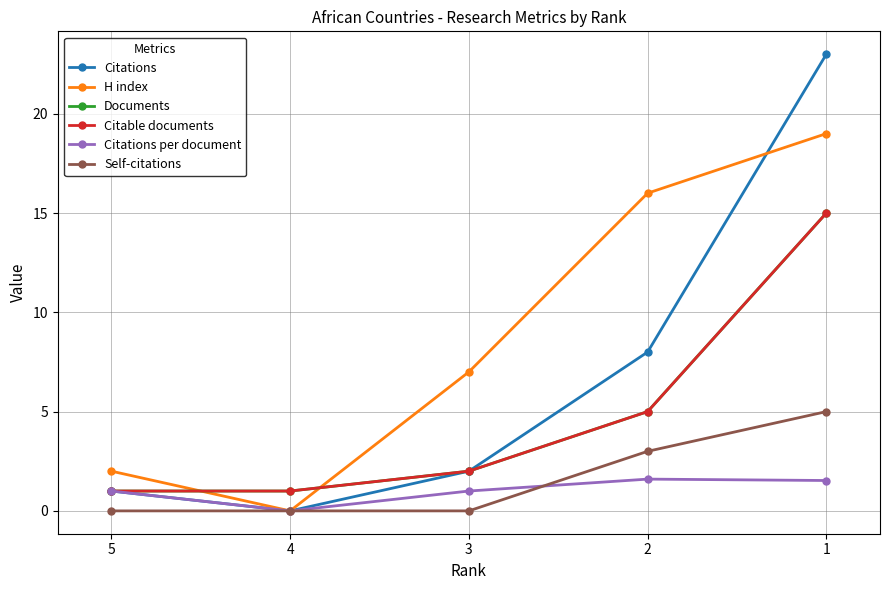

How many distinct data groups are displayed?

6